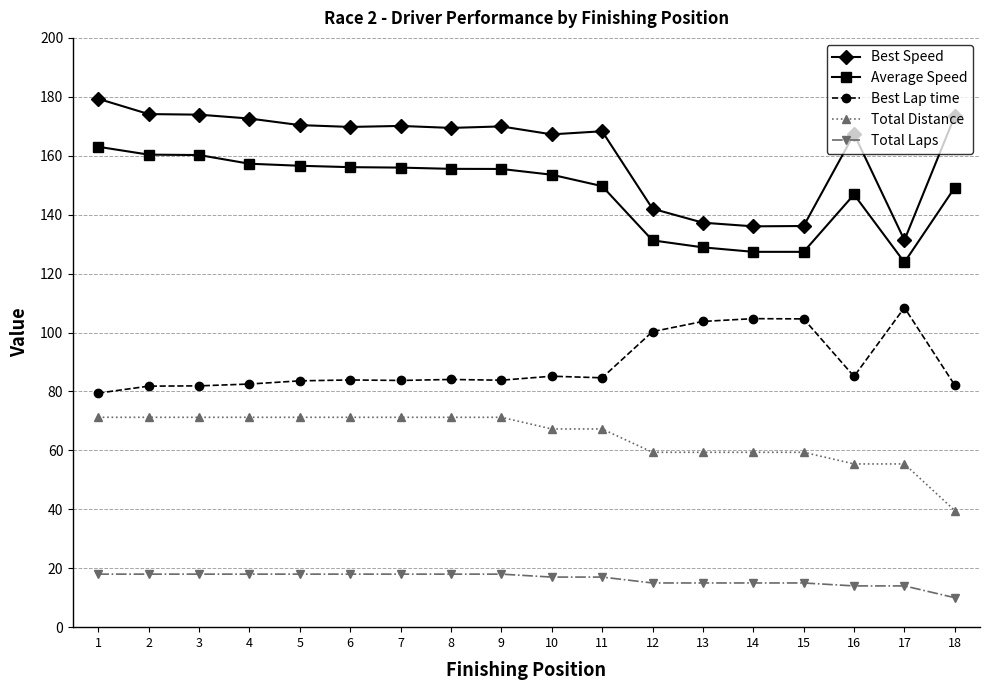

True or false: Best Lap time and Best Speed intersect in this chart.

False